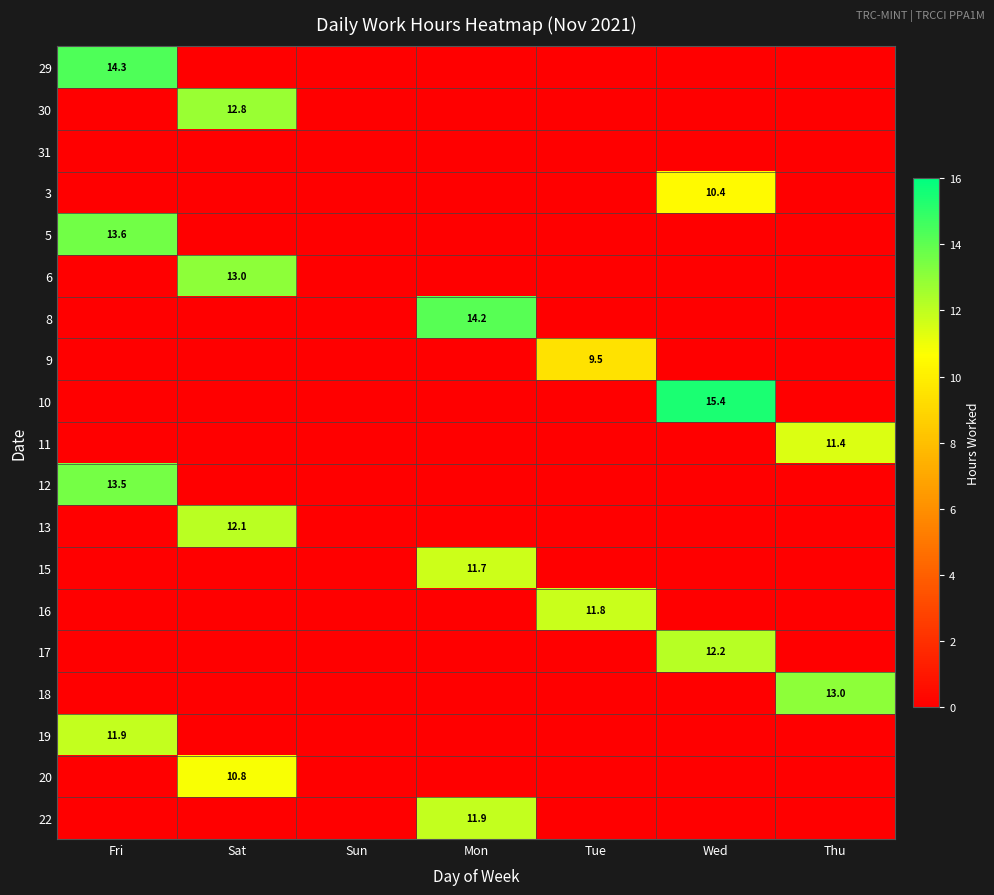

The value of 8 at Mon is 14.2. True or false?

True